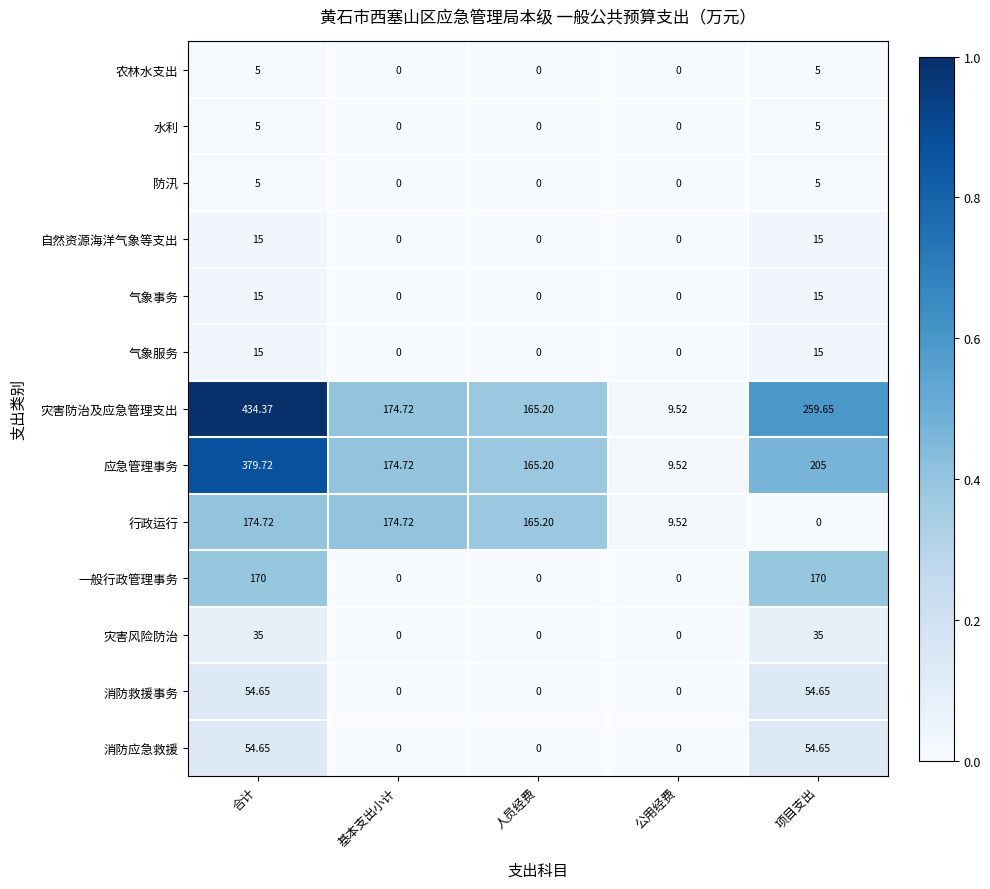

At which label does 应急管理事务 first exceed 174?

合计